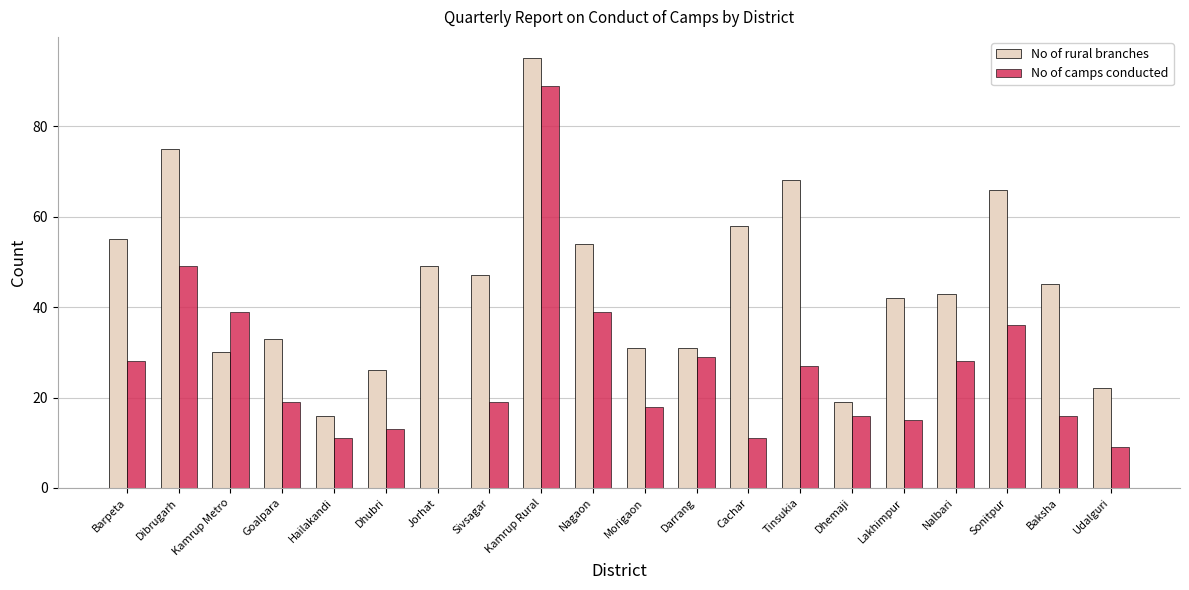

Which series changed the most between Barpeta and Goalpara?

No of rural branches